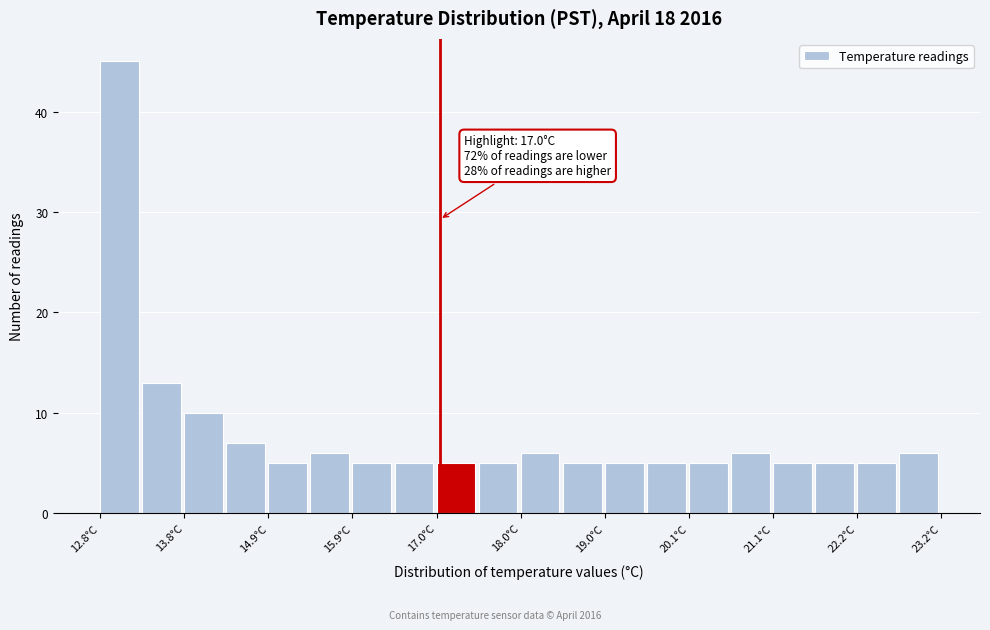

Read against the x-axis, roughly where is the centre of the tallest bar?

13.0